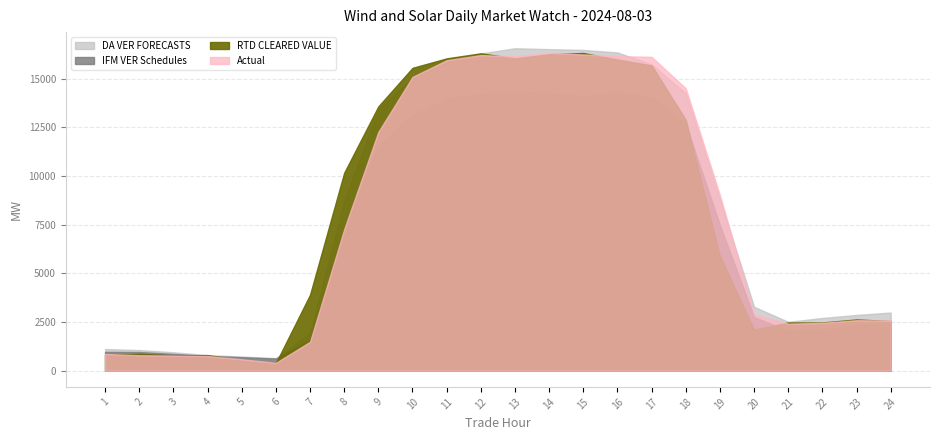

Read the RTD CLEARED VALUE value at 18.

12886.2